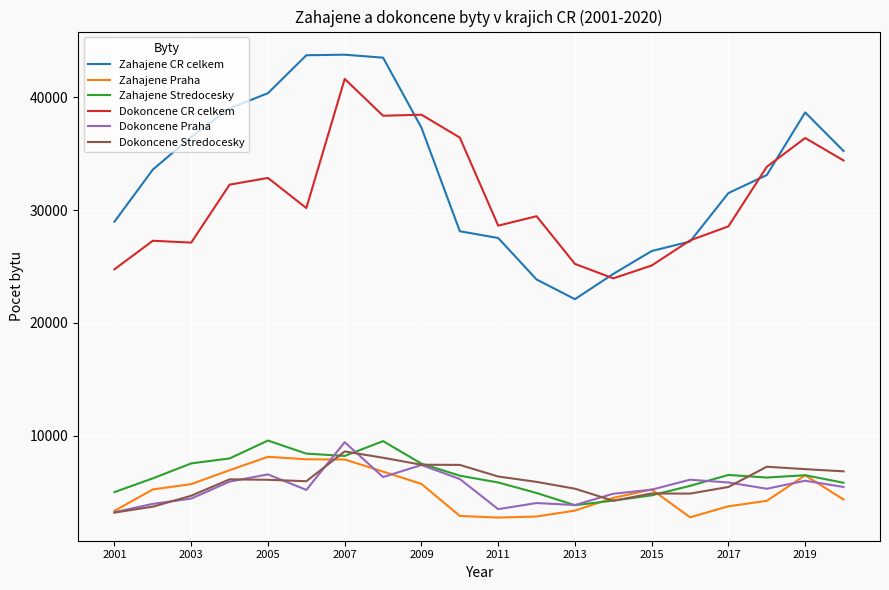

True or false: Dokoncene Stredocesky has more than 2 points higher than both neighbors.

True